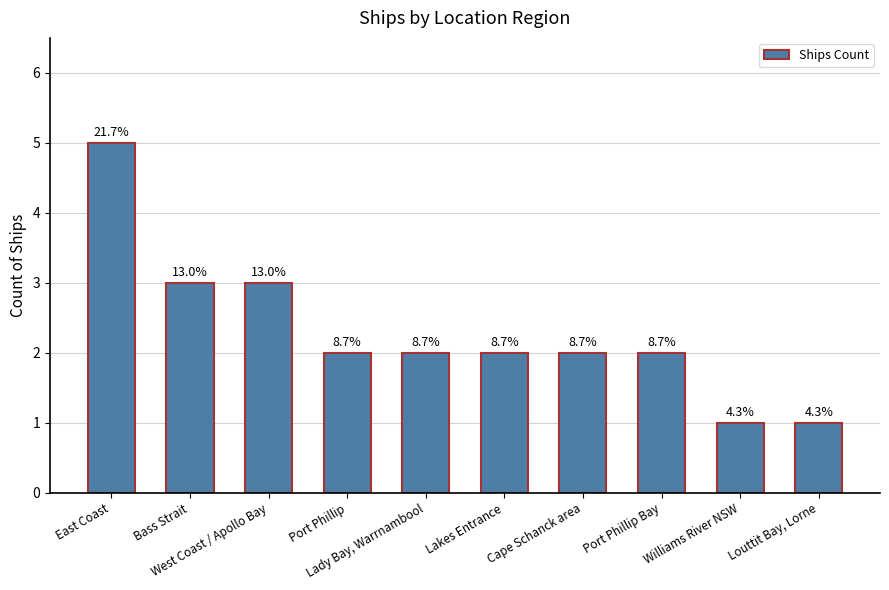

Rank the categories by value from lowest to highest.

Williams River NSW, Louttit Bay, Lorne, Port Phillip, Lady Bay, Warrnambool, Lakes Entrance, Cape Schanck area, Port Phillip Bay, Bass Strait, West Coast / Apollo Bay, East Coast